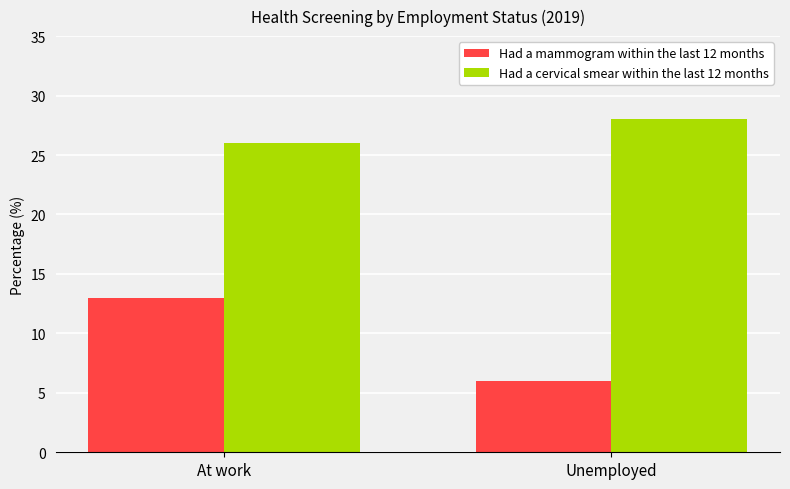

What is the approximate value of Had a mammogram within the last 12 months at Unemployed?

6